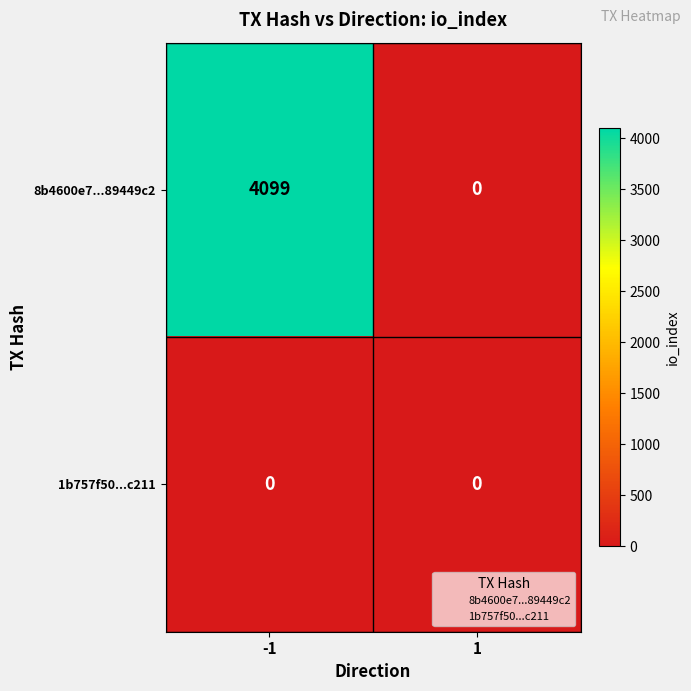

Which series has the largest total across all categories?

8b4600e7...89449c2